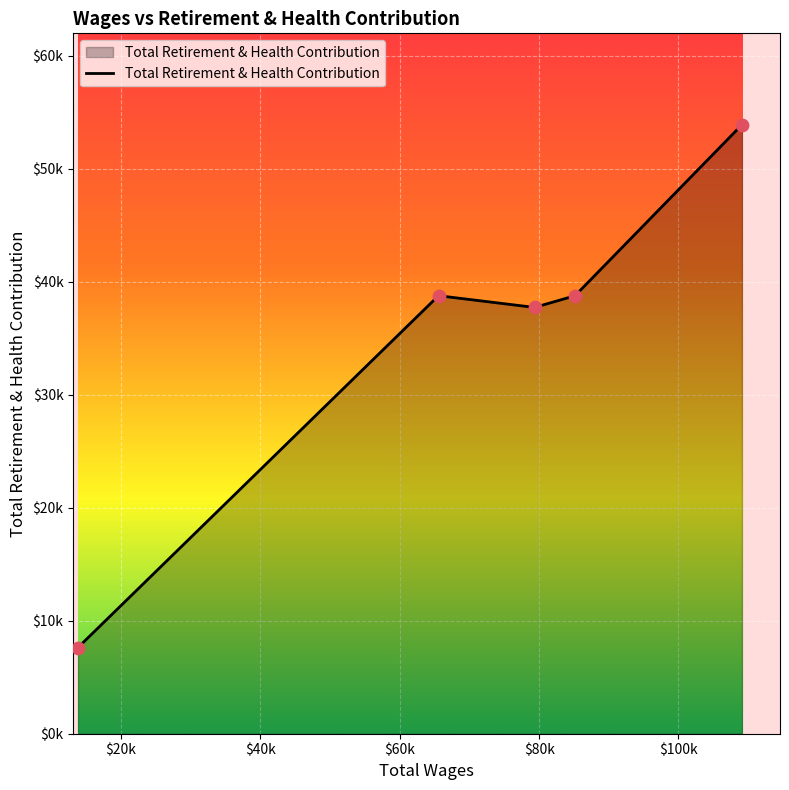

Which has a higher value, 79348.0 or 85157.0?

85157.0